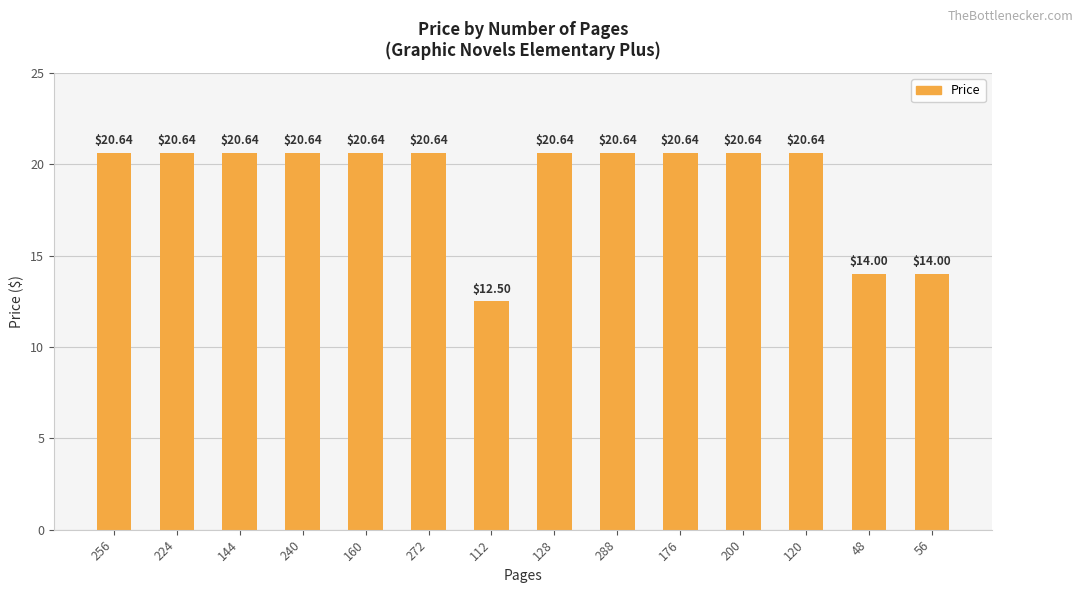

What is the ratio of the value at 200 to the value at 120?

1.0